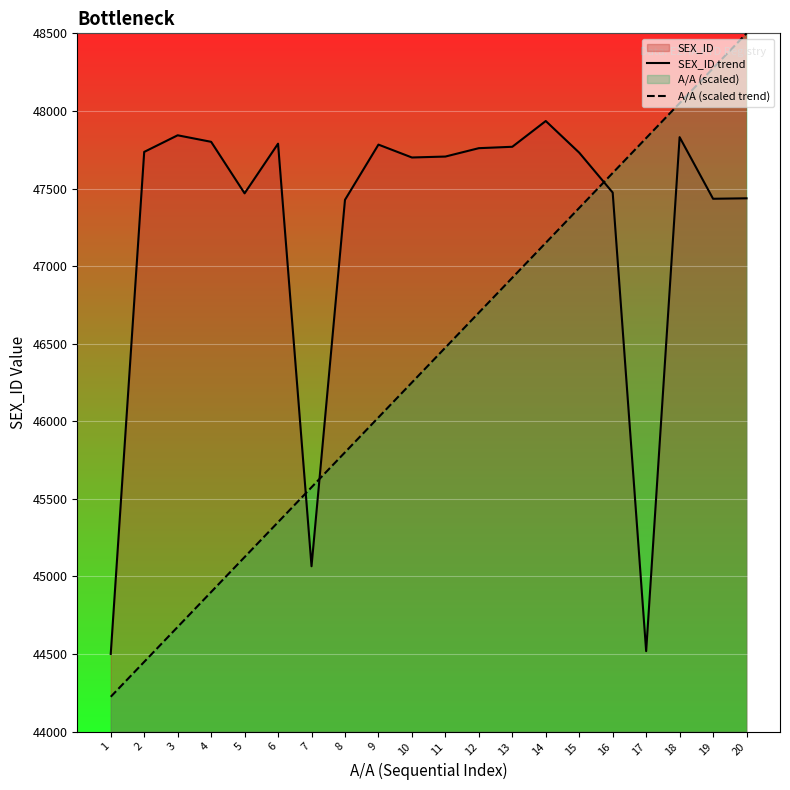

What is the spread (max minus min) of values at 1?

276